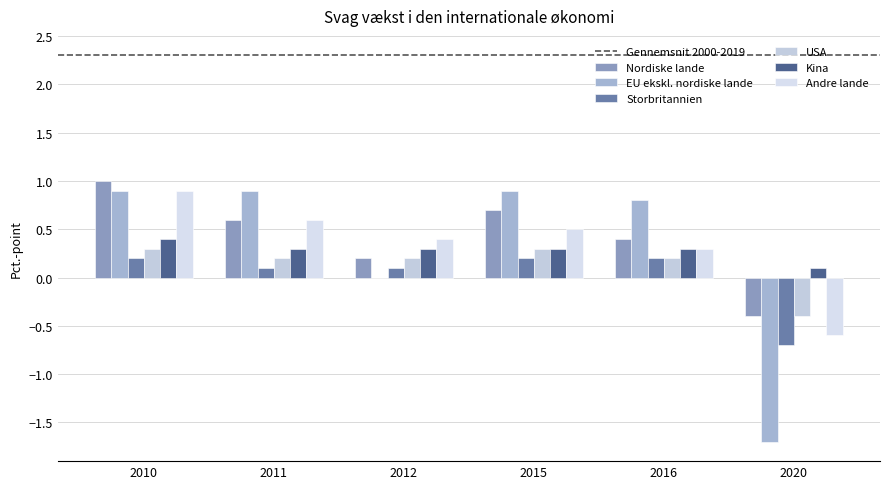

What is the sum of the Kina values at 2011 and 2016?

0.6